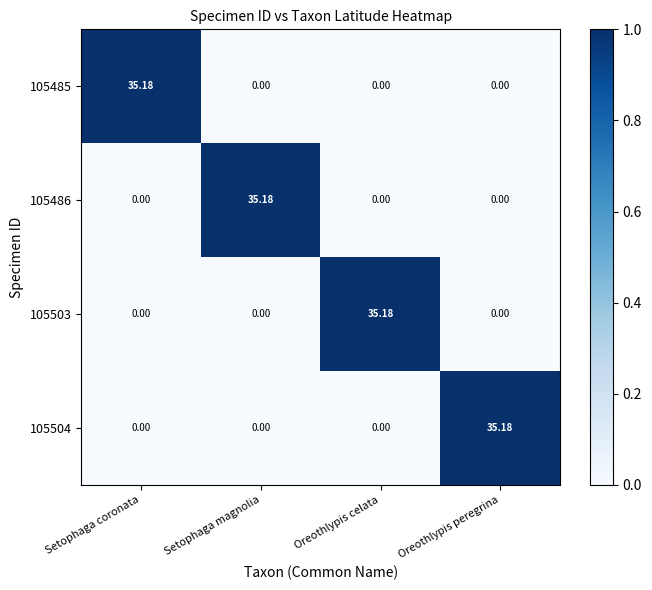

At which label does 105486 reach its peak?

Setophaga magnolia